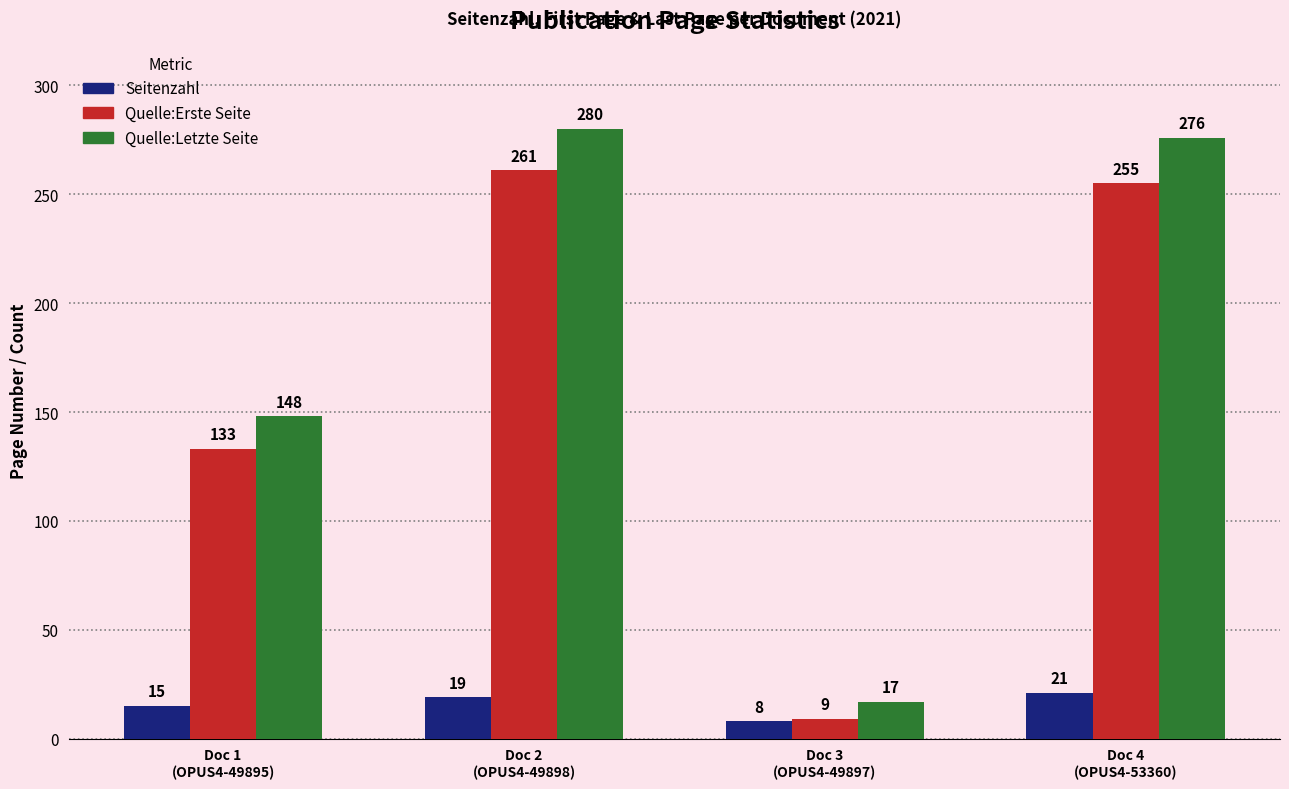

Reading right to left, list all the values displayed in this chart.

Seitenzahl: 21	8	19	15
Quelle:Erste Seite: 255	9	261	133
Quelle:Letzte Seite: 276	17	280	148